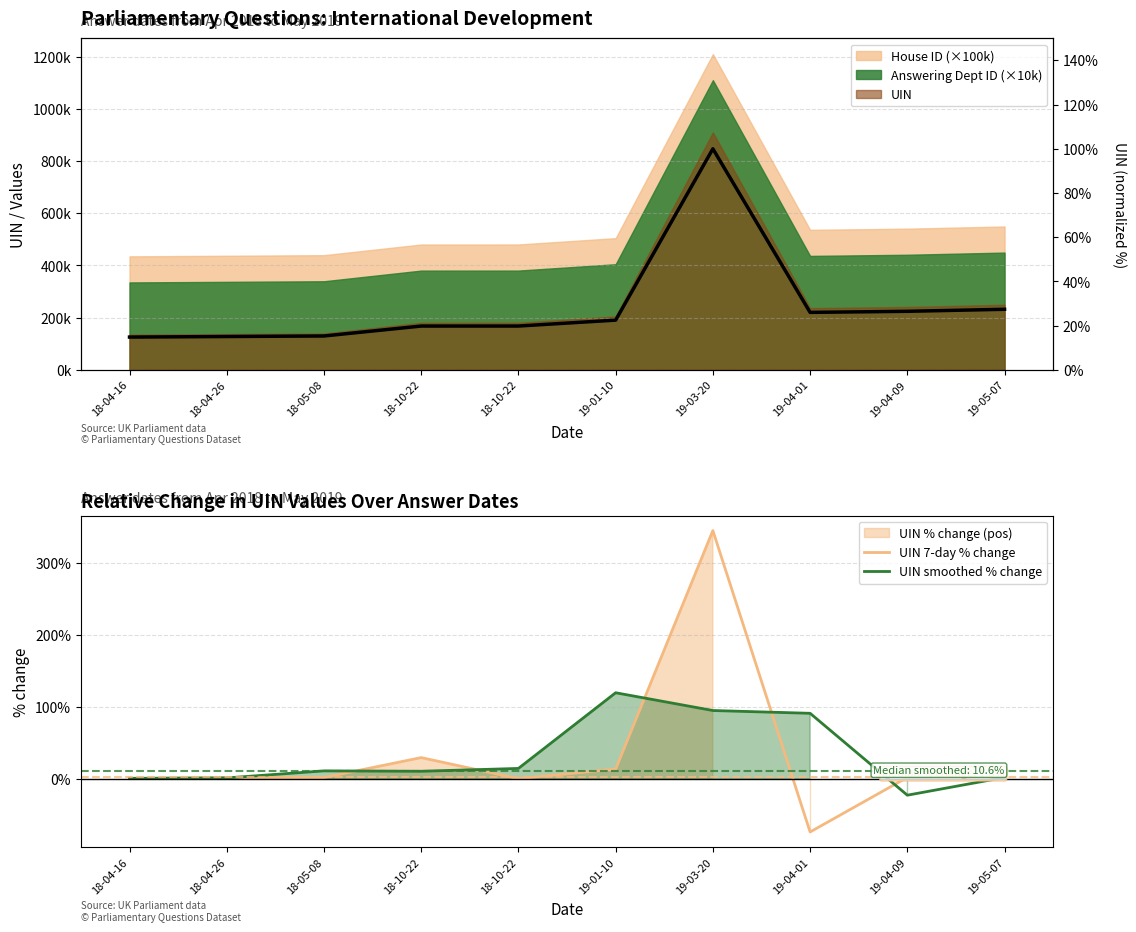

How many series are shown in this chart?

3